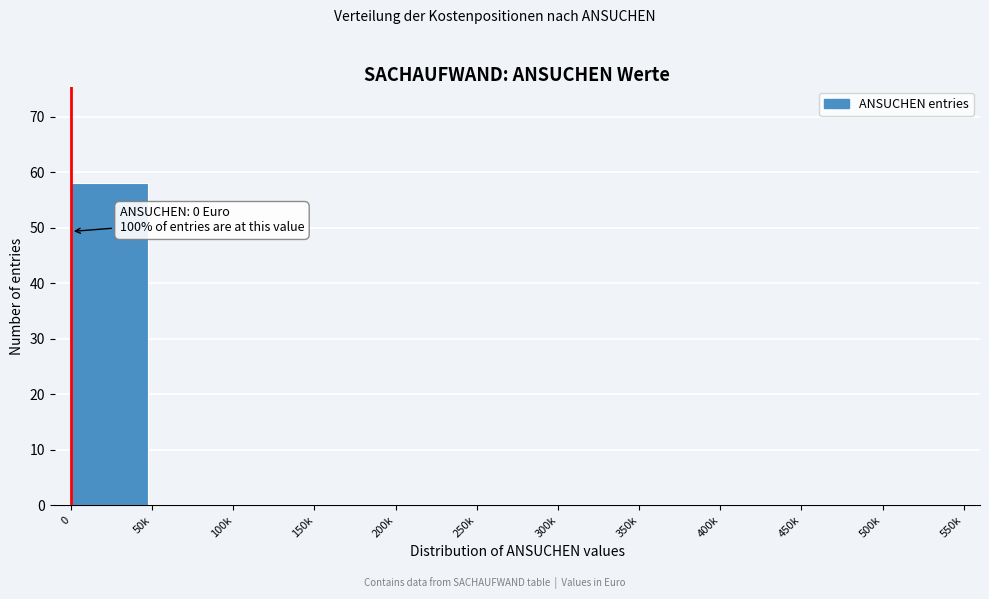

Reading right to left, list all the values displayed in this chart.

500k=0	450k=0	400k=0	350k=0	300k=0	250k=0	200k=0	150k=0	100k=0	50k=0	0=58